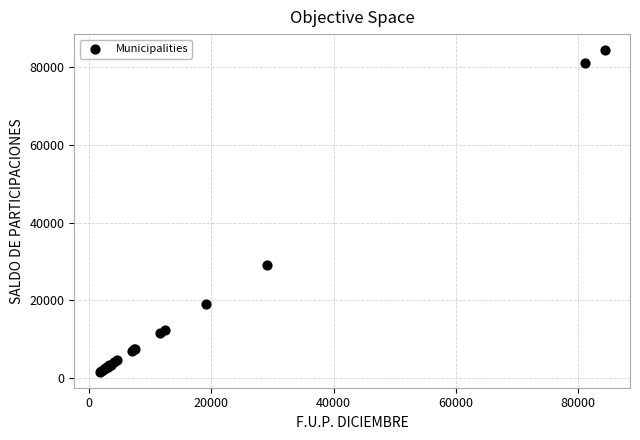

What Y value in the scatter plot is closest to 43022?

29045